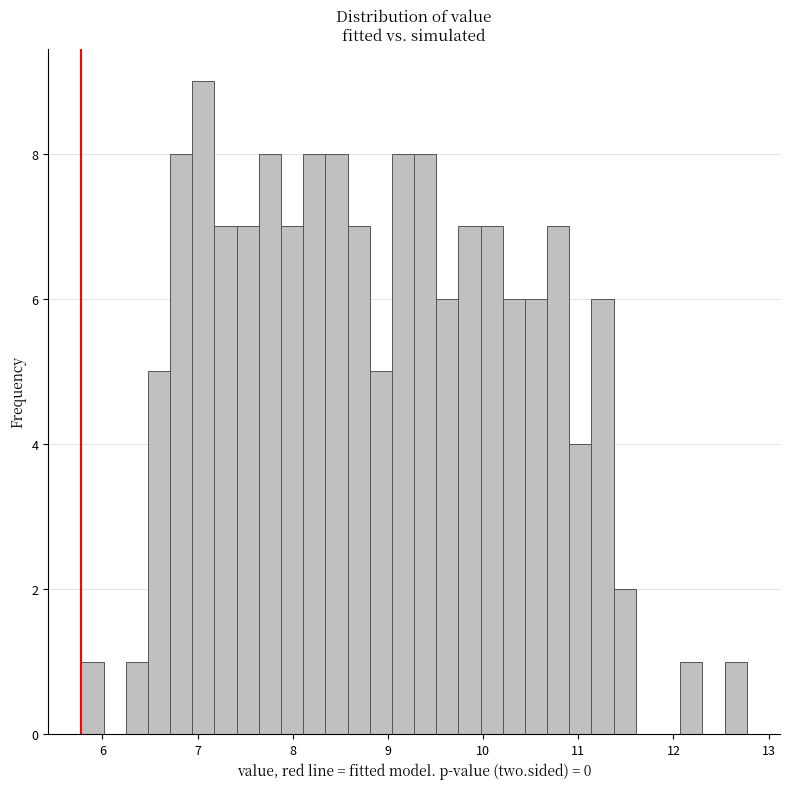

Around what value on the x-axis is the tallest bar? Give the approximate position of its centre, as read against the axis.

7.1